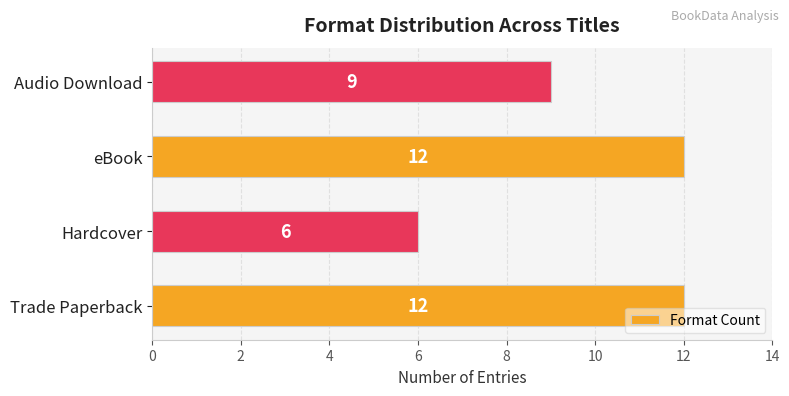

Reading bottom to top, transcribe all the data shown in this chart.

Trade Paperback=12	Hardcover=6	eBook=12	Audio Download=9